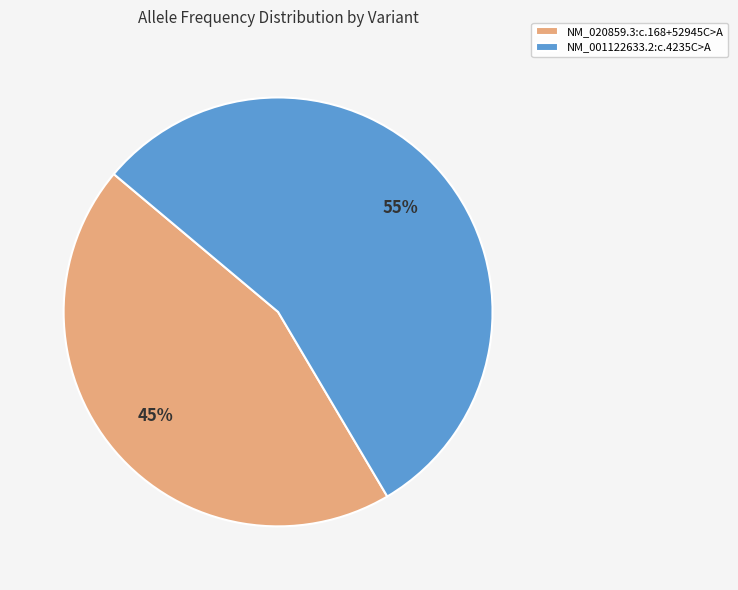

The NM_001122633.2:c.4235C>A slice represents 55% of the pie. True or false?

True